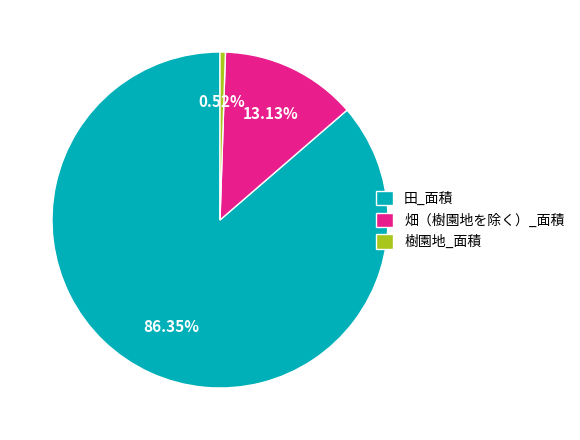

Combined, do 樹園地_面積 and 田_面積 account for over 50%?

Yes